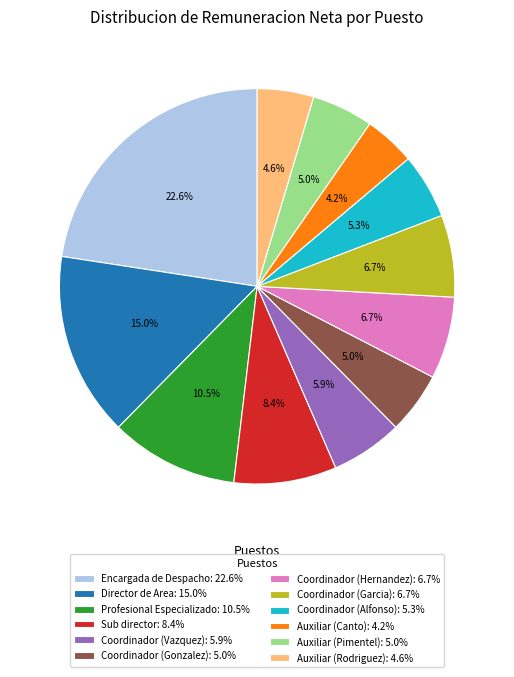

What is the largest slice in the pie chart?

Encargada de Despacho